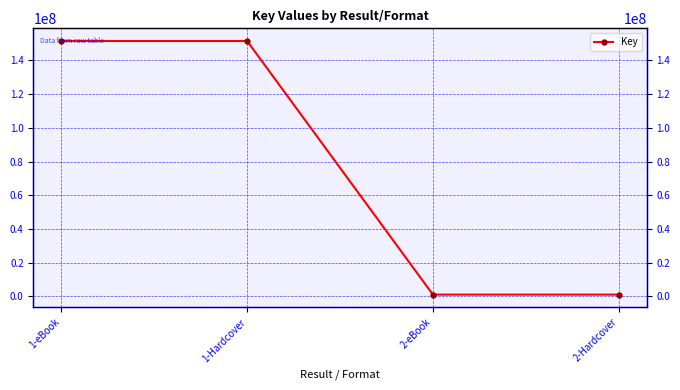

What is the maximum value shown in the chart?

151499770